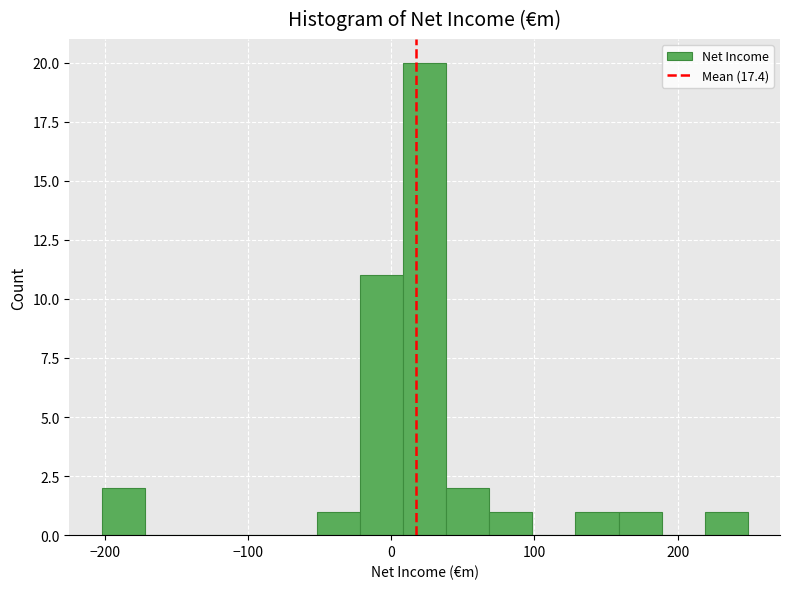

Around what value on the x-axis is the tallest bar? Give the approximate position of its centre, as read against the axis.

20